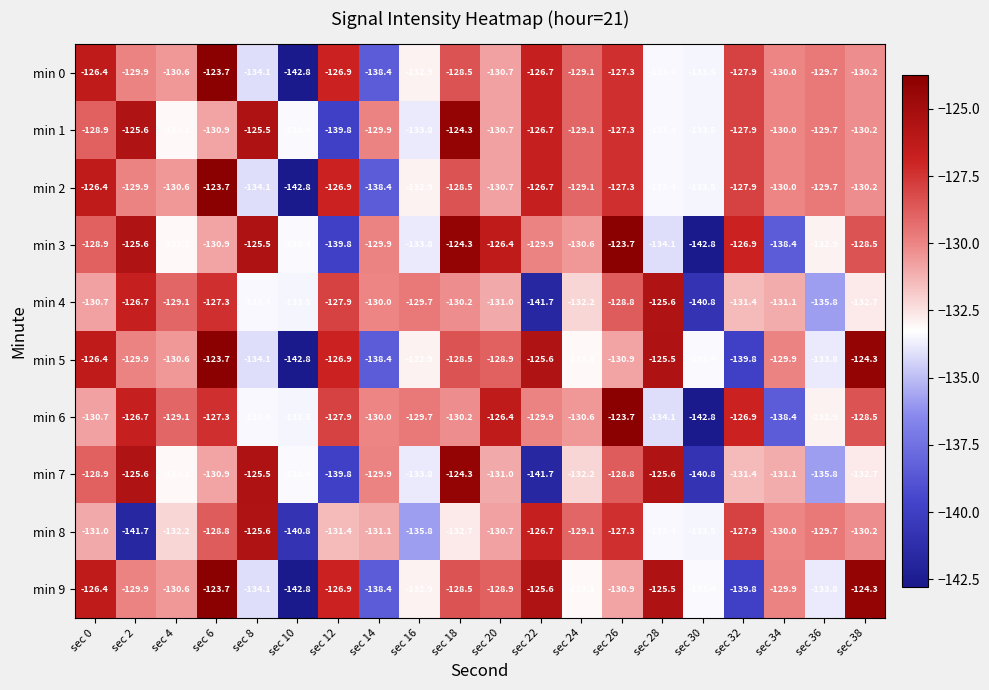

What is the total value across all series at sec 24?

-1308.2